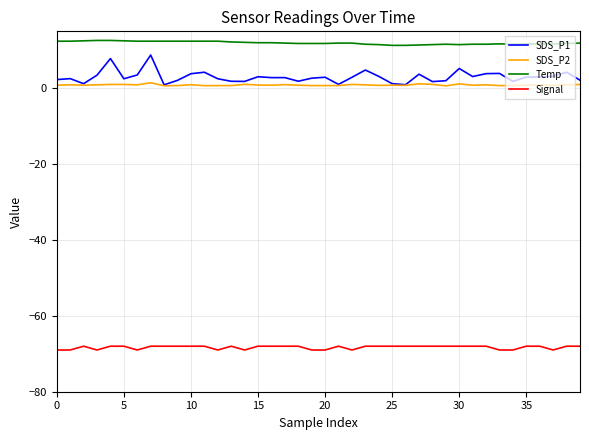

Which series has the largest total across all categories?

Temp